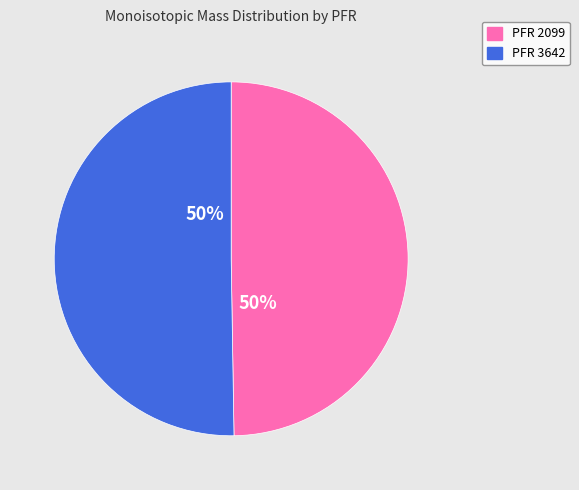

The PFR 2099 slice represents 50% of the pie. True or false?

True